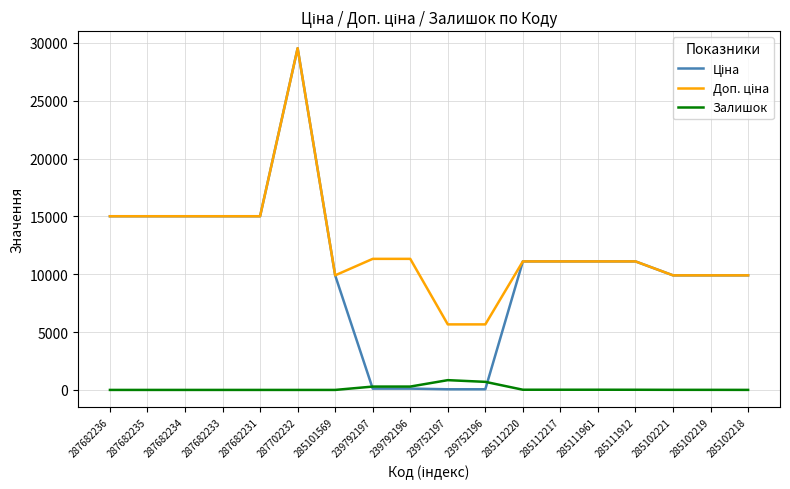

The Залишок series shows 17.0 at 285112217. True or false?

True